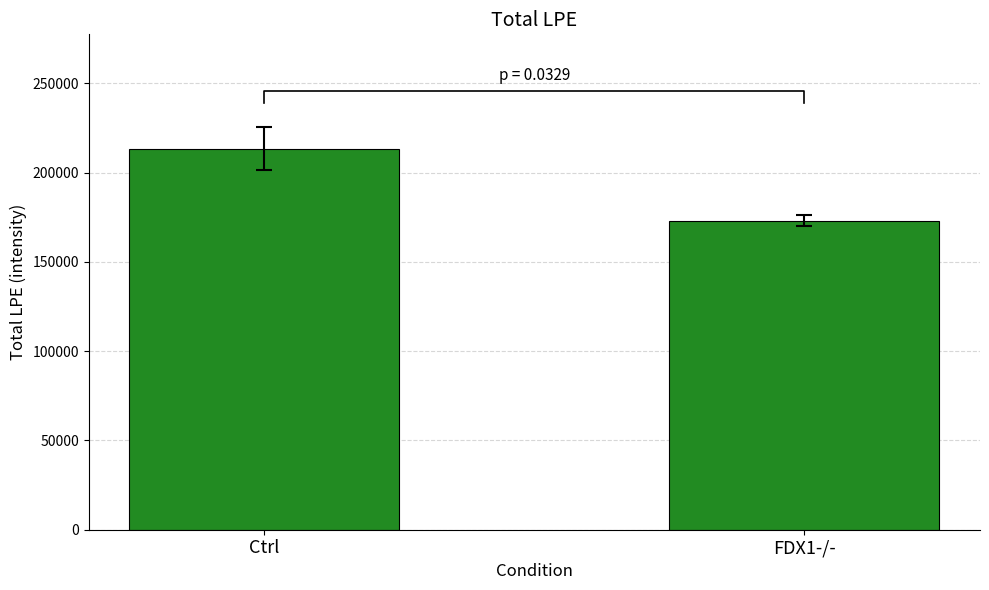

What is the change in value from Ctrl to FDX1-/-?

-40249.3